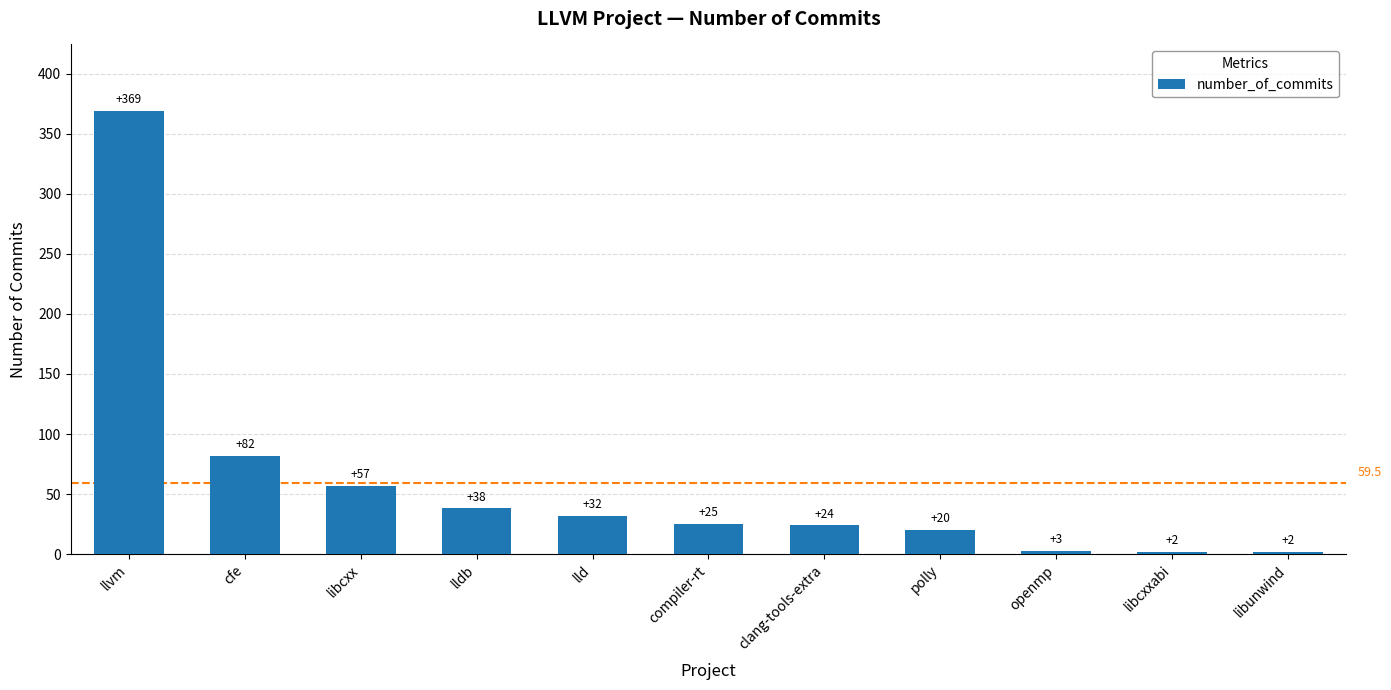

Reading left to right, transcribe all the data shown in this chart.

llvm=369	cfe=82	libcxx=57	lldb=38	lld=32	compiler-rt=25	clang-tools-extra=24	polly=20	openmp=3	libcxxabi=2	libunwind=2